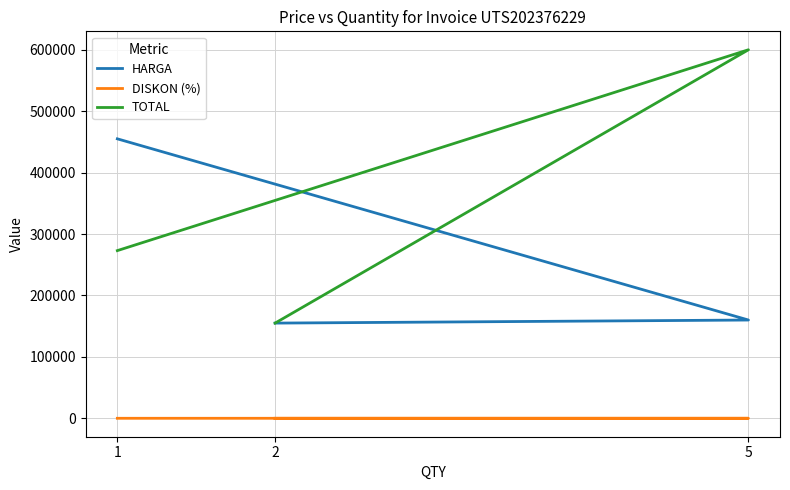

At which label is HARGA closest to 305000?

5